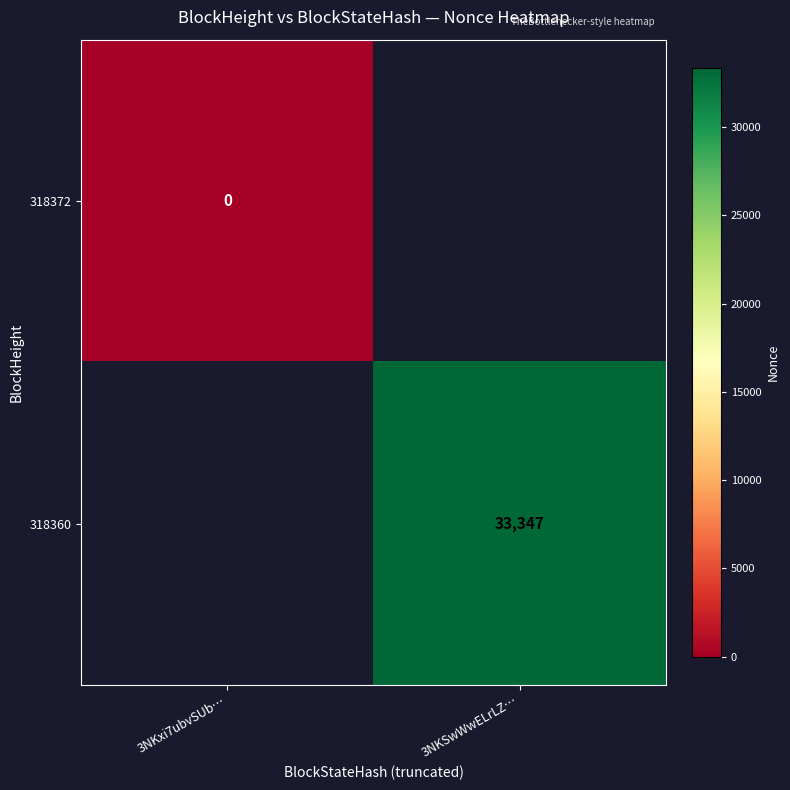

Is the value of 318360 at 3NKSwWwELrLZ… greater than the value of 318372 at 3NKxi7ubvSUb…?

Yes